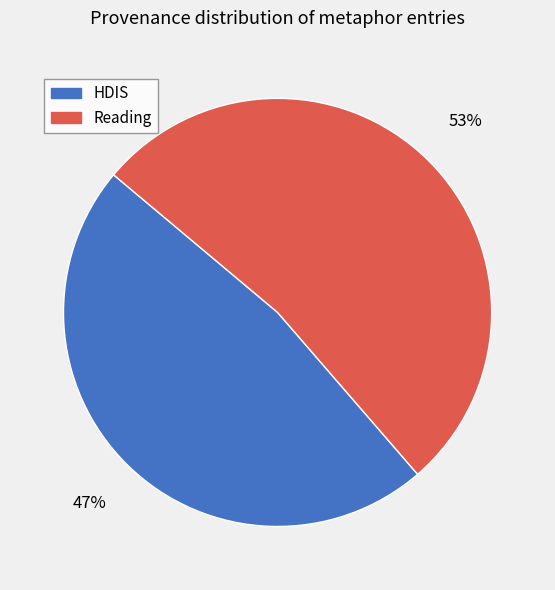

To the nearest percent, what is the combined percentage of HDIS and Reading?

100%